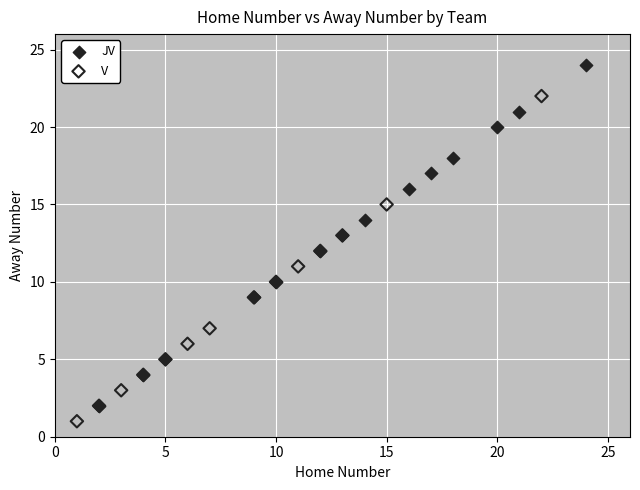

Which series reaches the minimum Y coordinate?

V